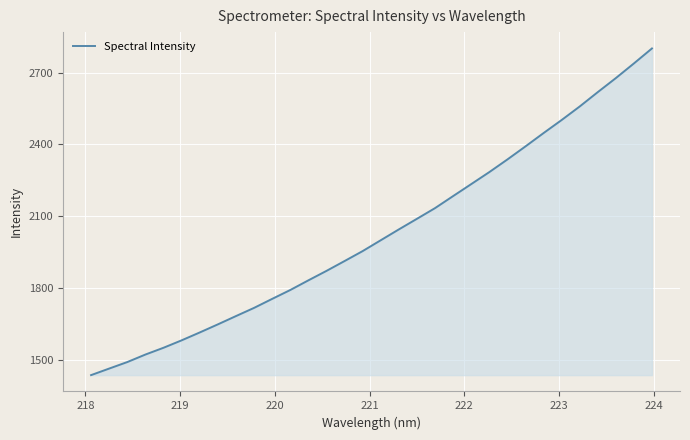

What is the difference between the maximum and minimum values?

1364.9